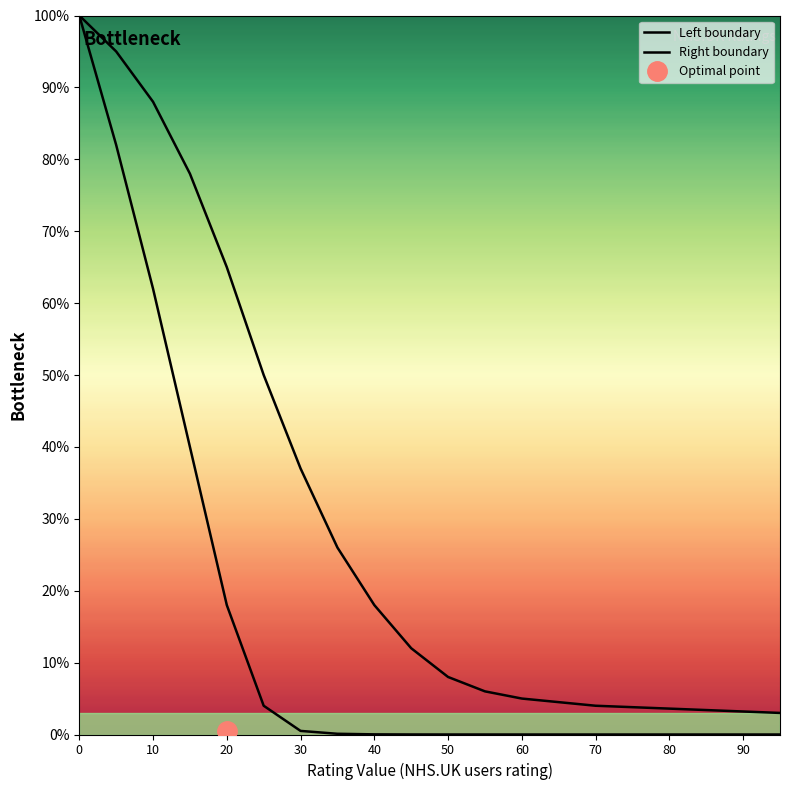

The Right boundary series shows 44.7 at 70. True or false?

False